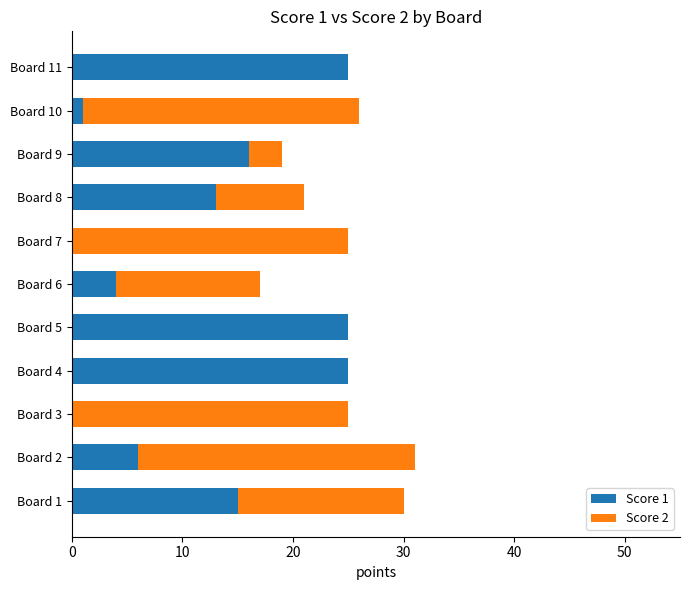

True or false: Score 1 has a value of 4 at Board 6.

True